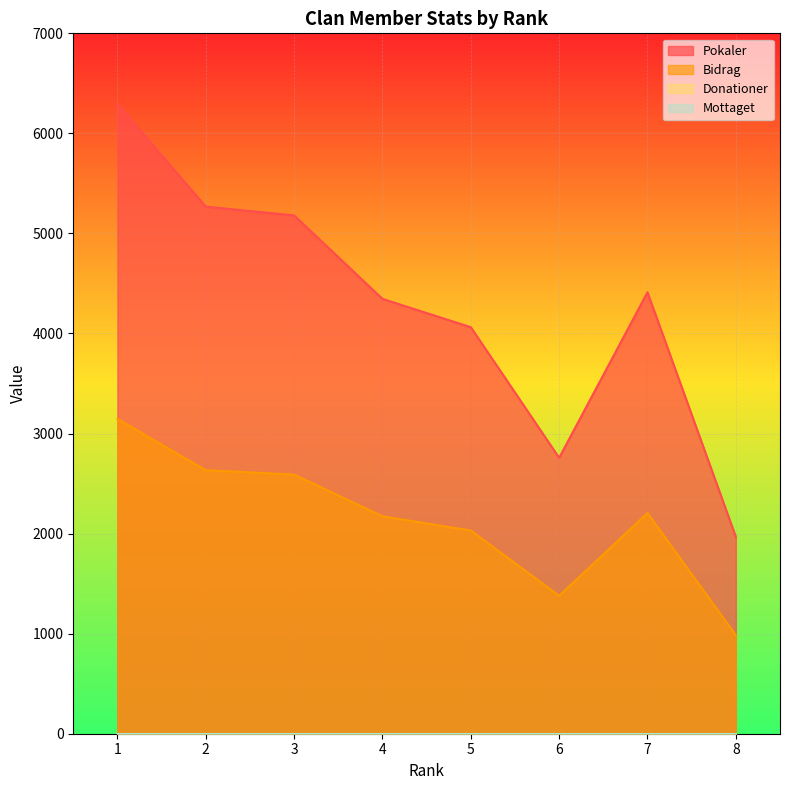

Which series has the largest total across all categories?

Pokaler